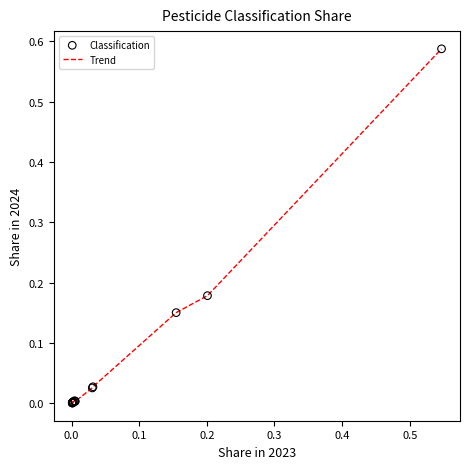

Does the chart have visible grid lines?

No